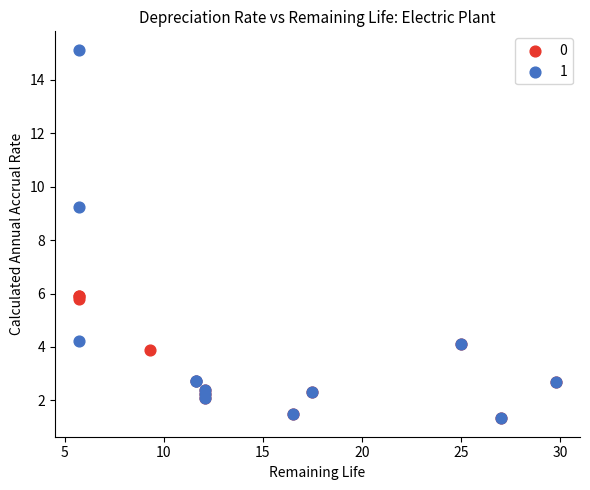

Which series has the largest Y range (max minus min)?

1